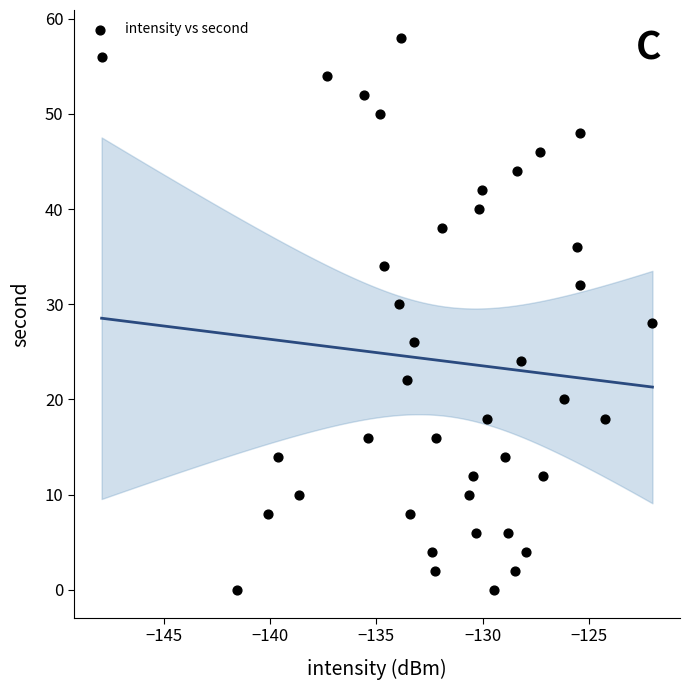

What is the range of Y values (max minus min)?

58